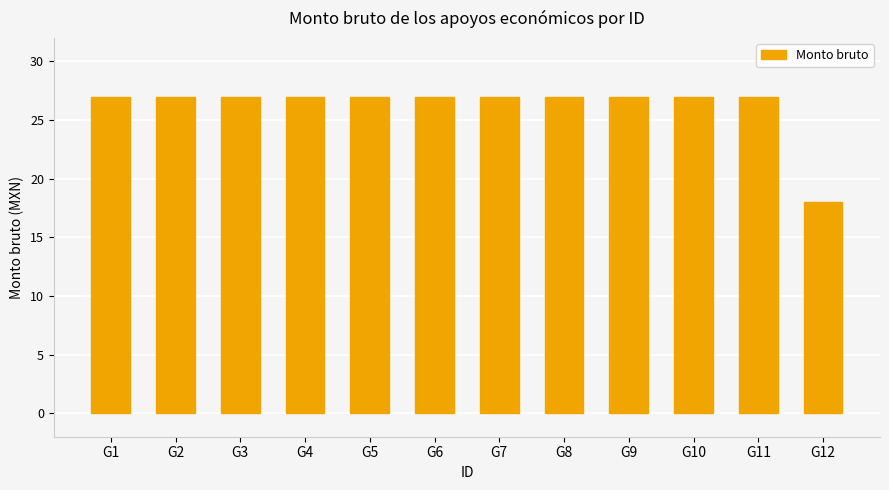

What is the greatest value displayed?

27